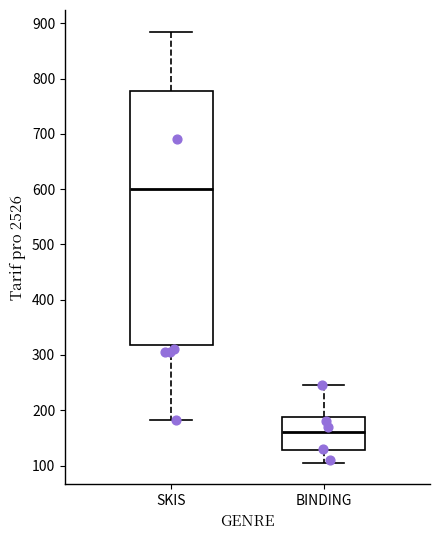

Where does the lower whisker of the box for SKIS end on the y-axis? The values are not printed on the chart, so give them approximately, as read against the axis.

180